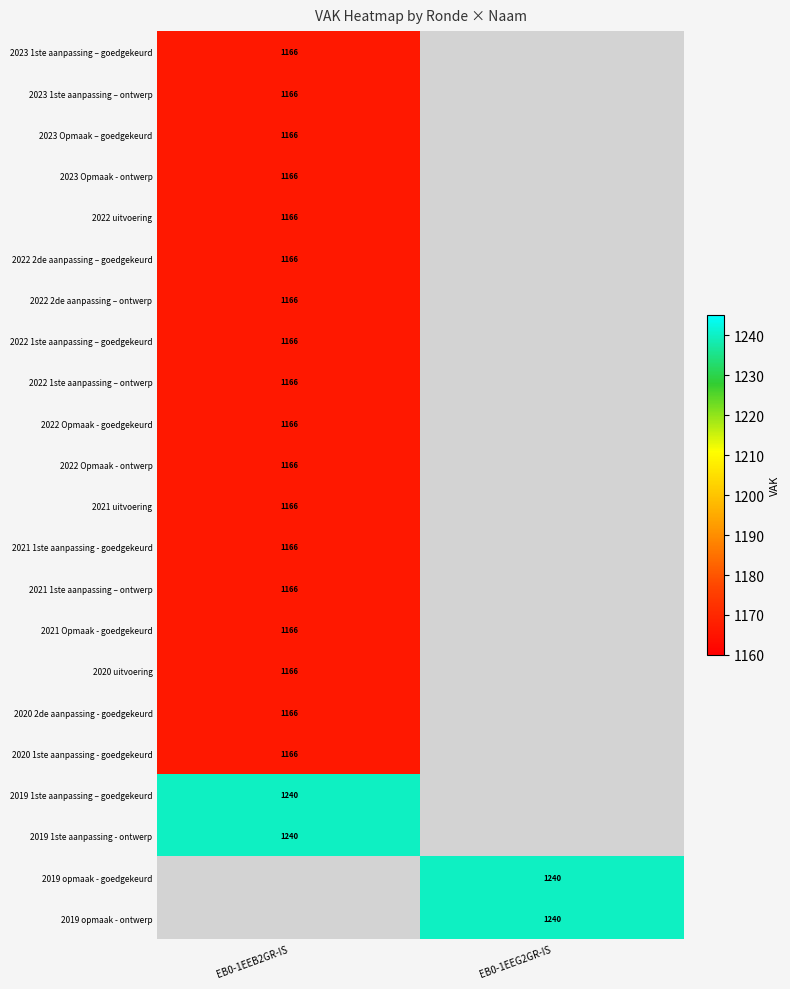

At which category does the chart reach its peak across all series?

EB0-1EEB2GR-IS